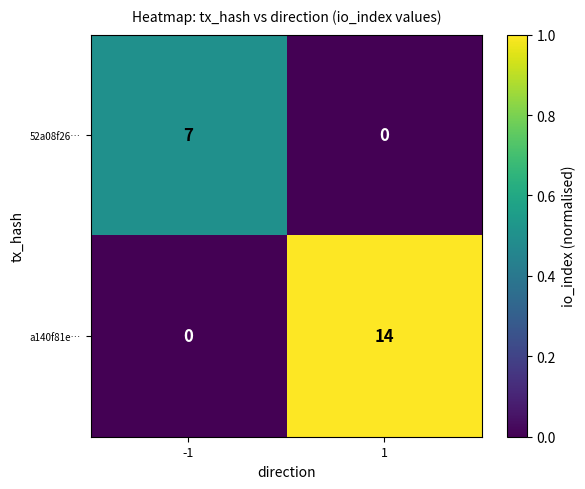

Between -1 and 1, which series saw the biggest shift?

a140f81e…